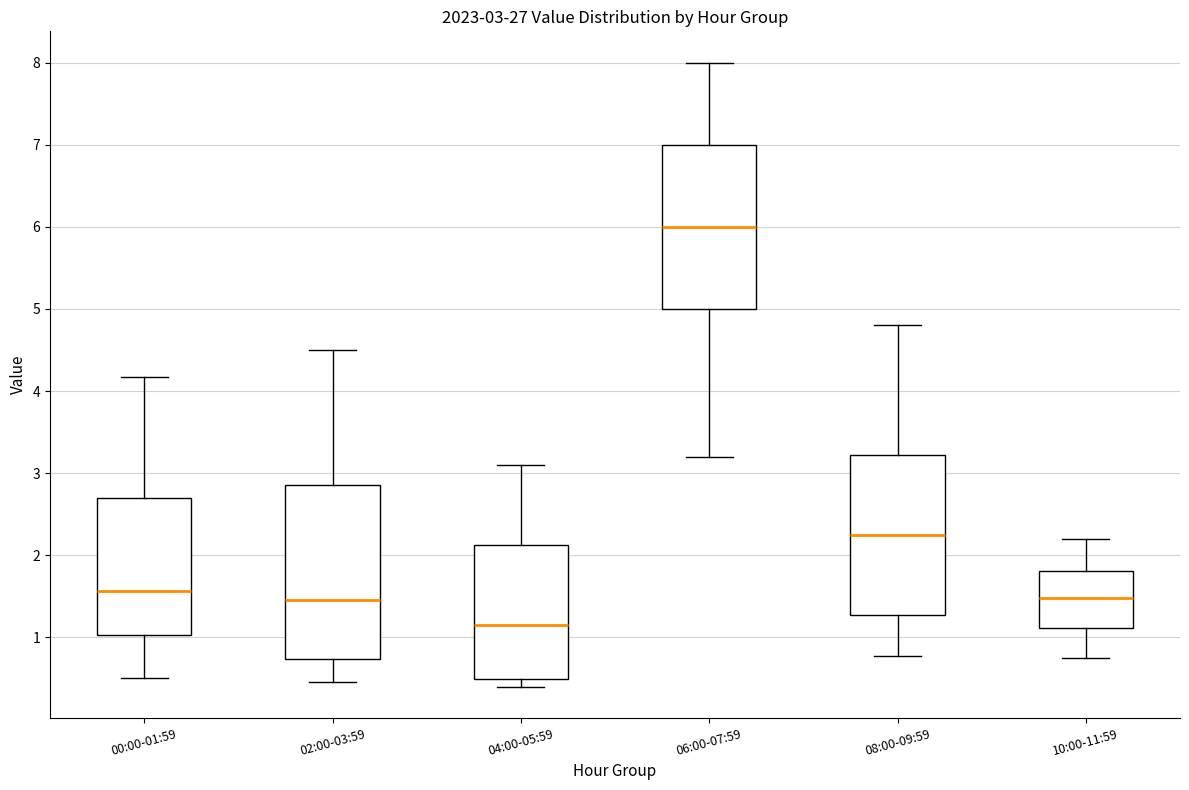

Comparing the boxes themselves (not the whiskers), which one is the tallest?

02:00-03:59